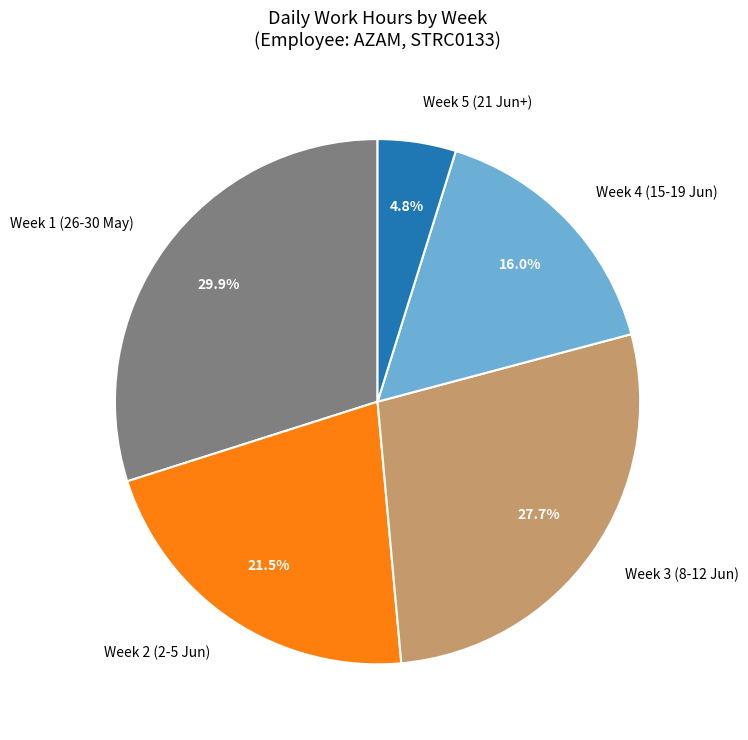

How many segments does this pie chart have?

5